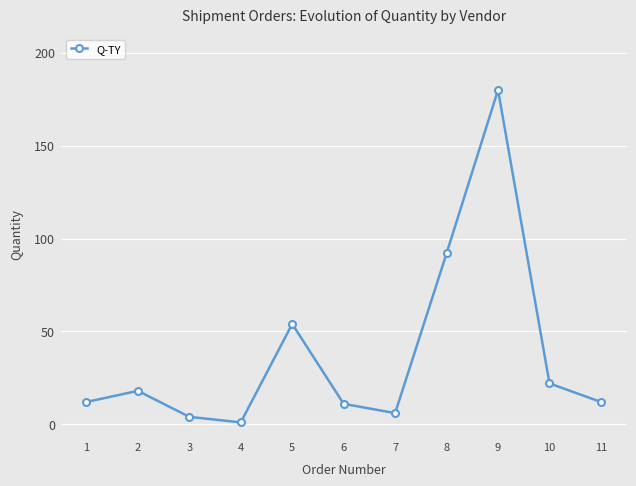

How many points are lower than both their immediate neighbors (excluding endpoints)?

2